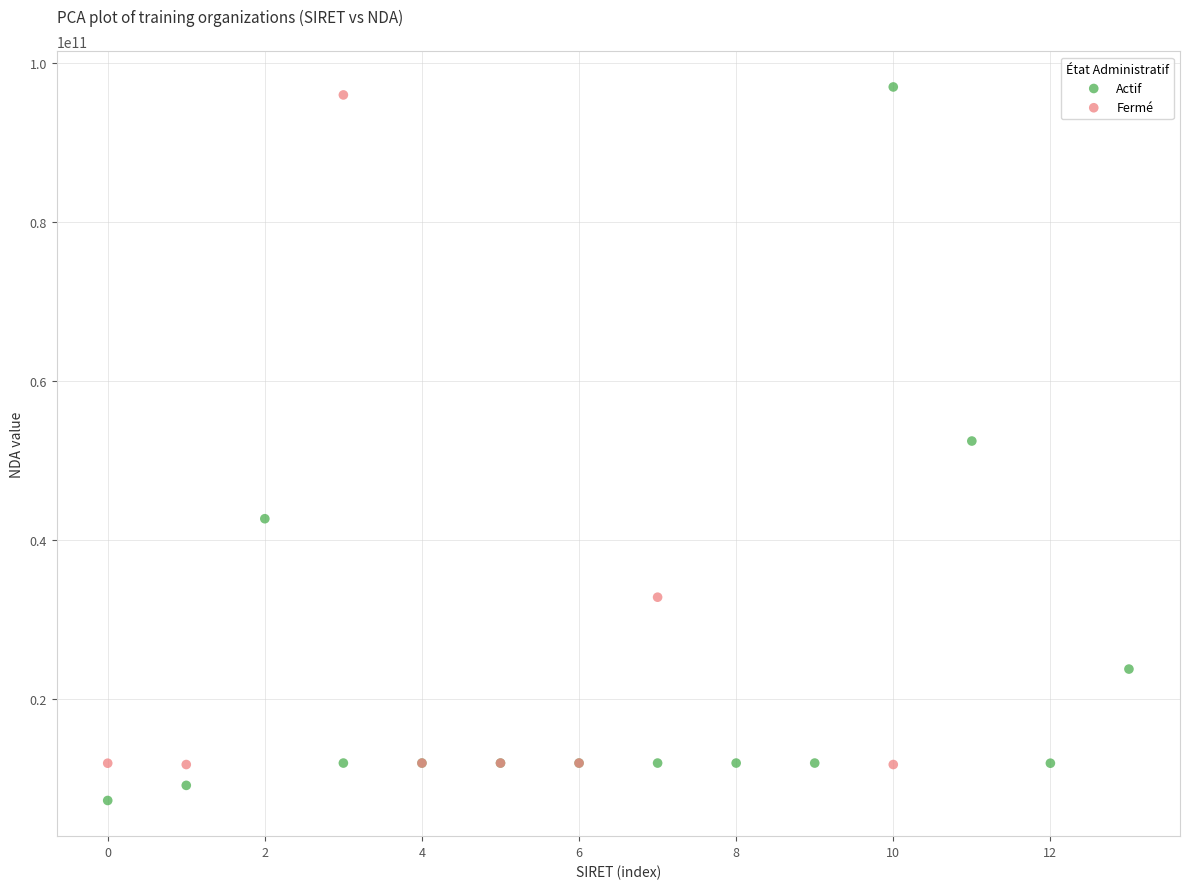

Which series reaches the minimum Y coordinate?

Actif